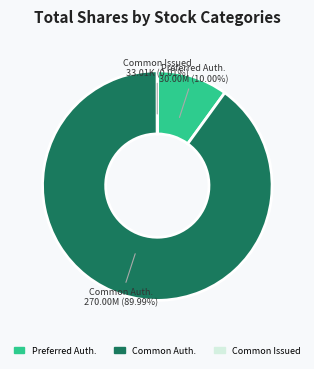

Is there a majority slice in this chart?

Yes